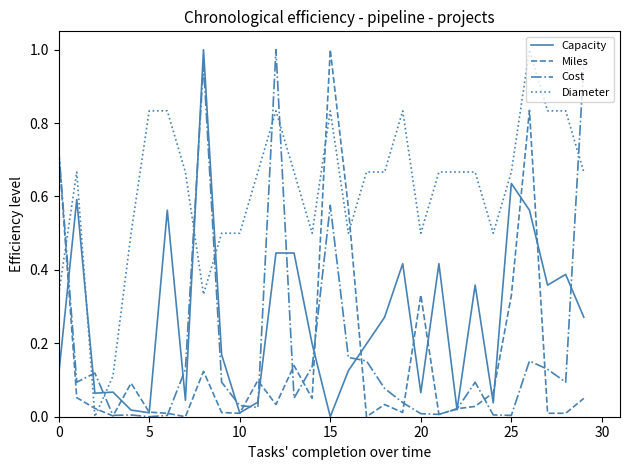

At how many categories does at least one series exceed 0?

30